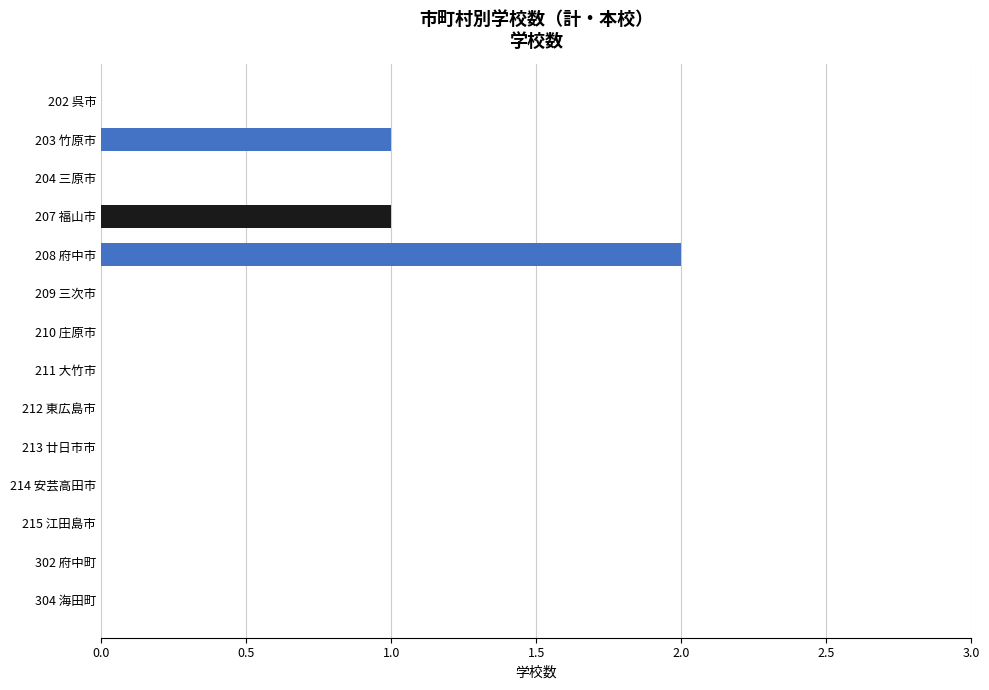

What is the sum of all values?

4